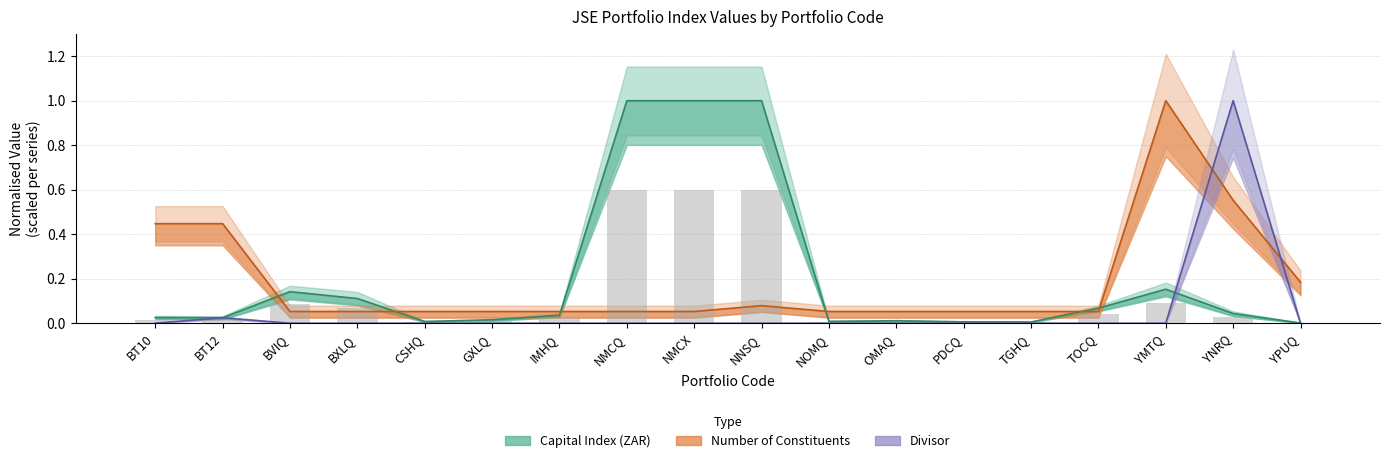

What is the label of the 6th bar from the left?

GXLQ